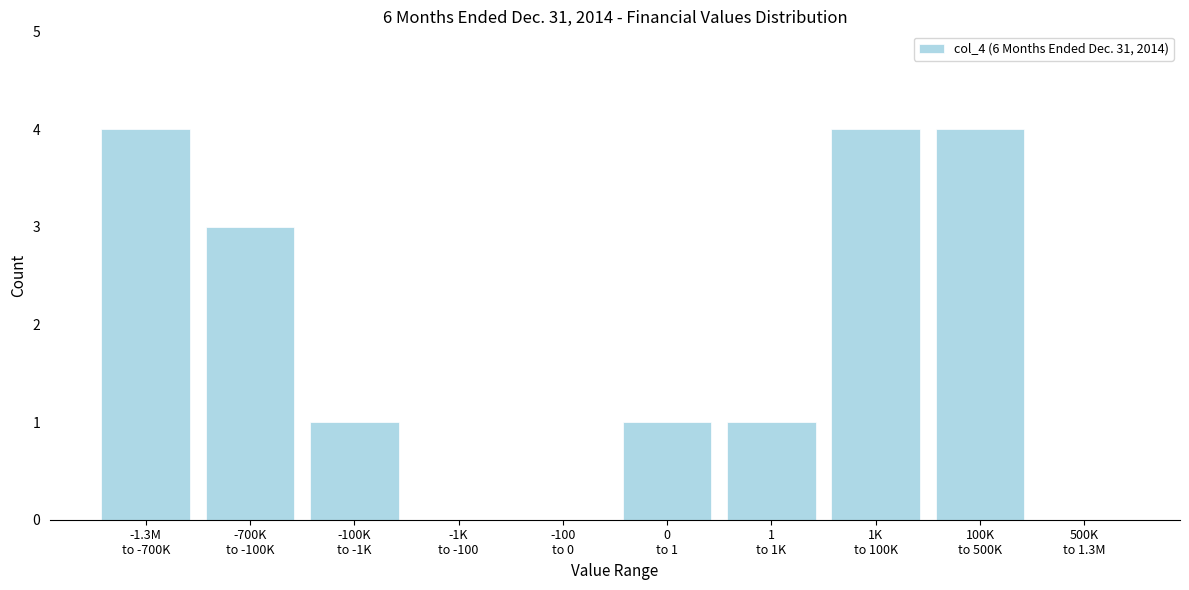

What is the maximum value shown in the chart?

4